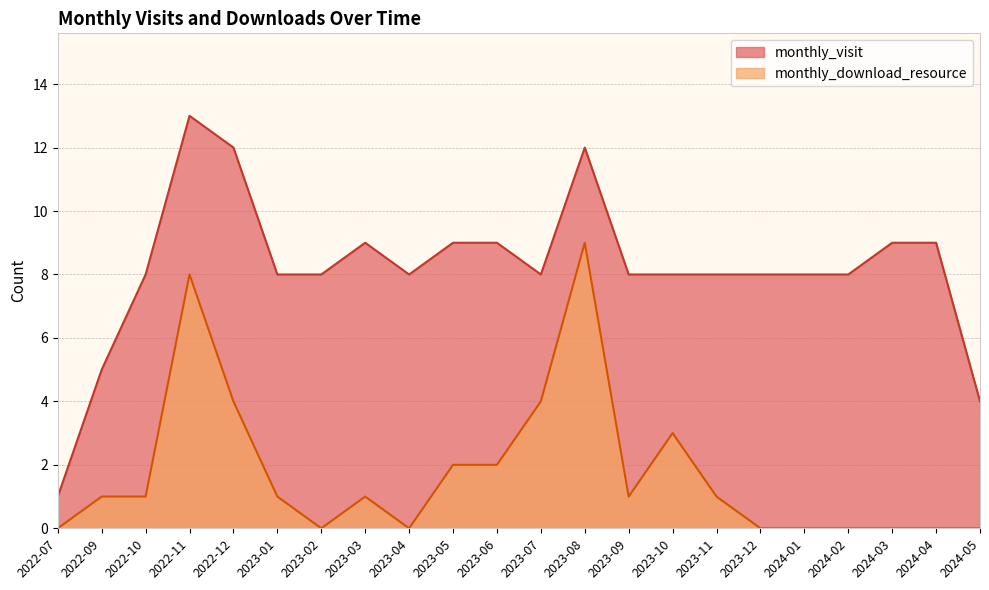

Where is monthly_download_resource nearest to the value 4?

2022-12